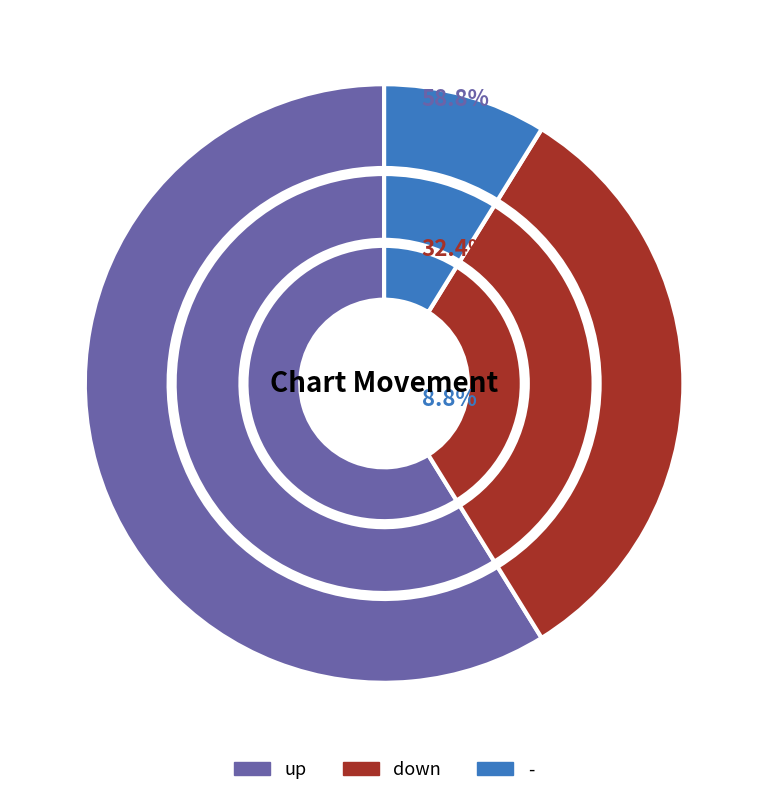

To the nearest percent, what is the combined percentage of - and down?

41%